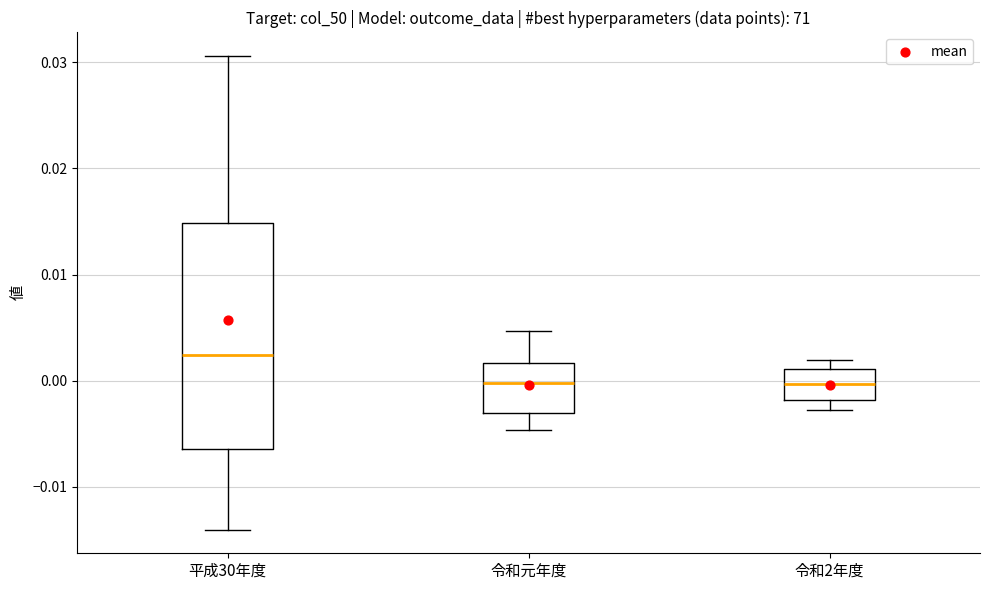

Which box is the tallest, from its lower edge to its upper edge?

平成30年度